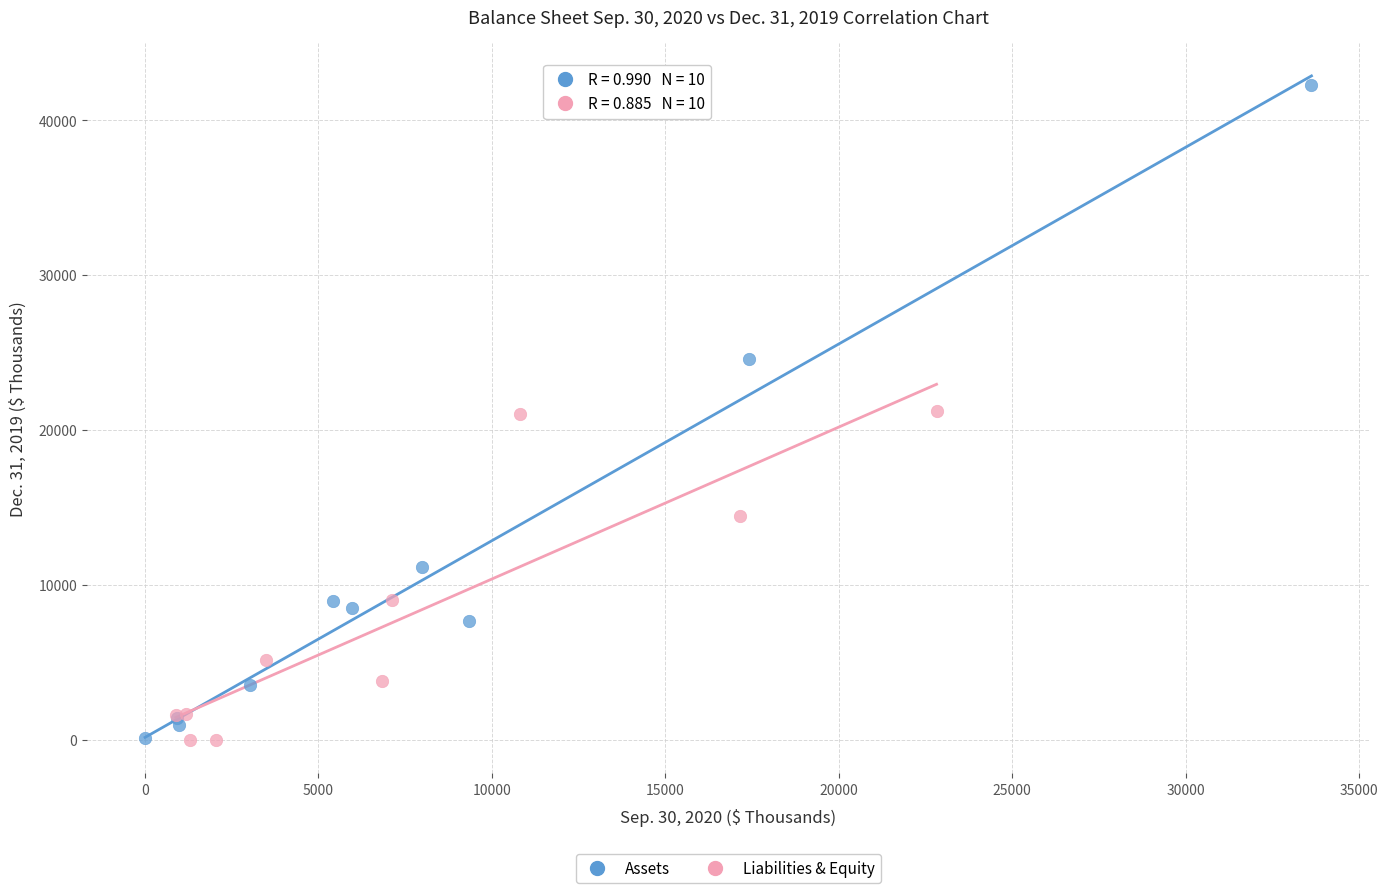

Which series has the largest Y range (max minus min)?

Assets